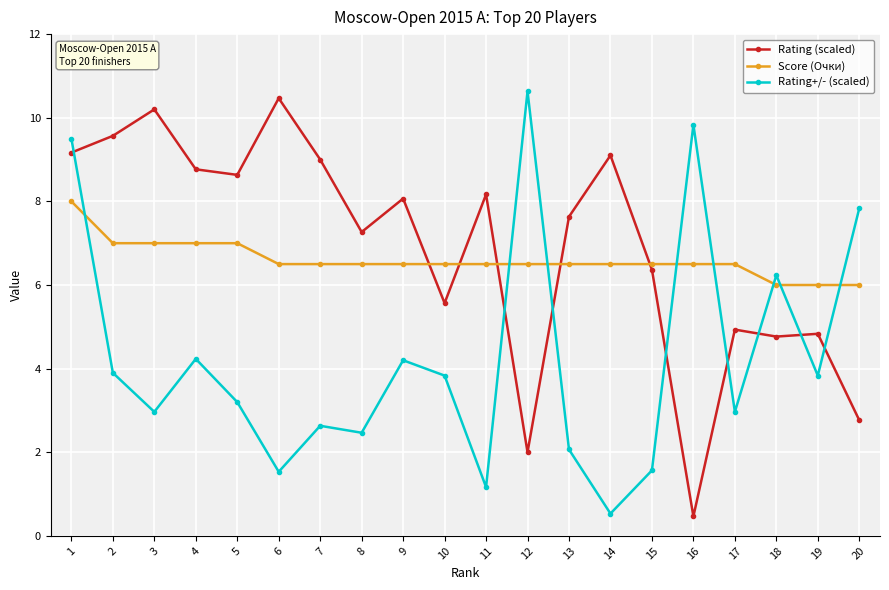

How many data points in Rating (scaled) are above 8?

10